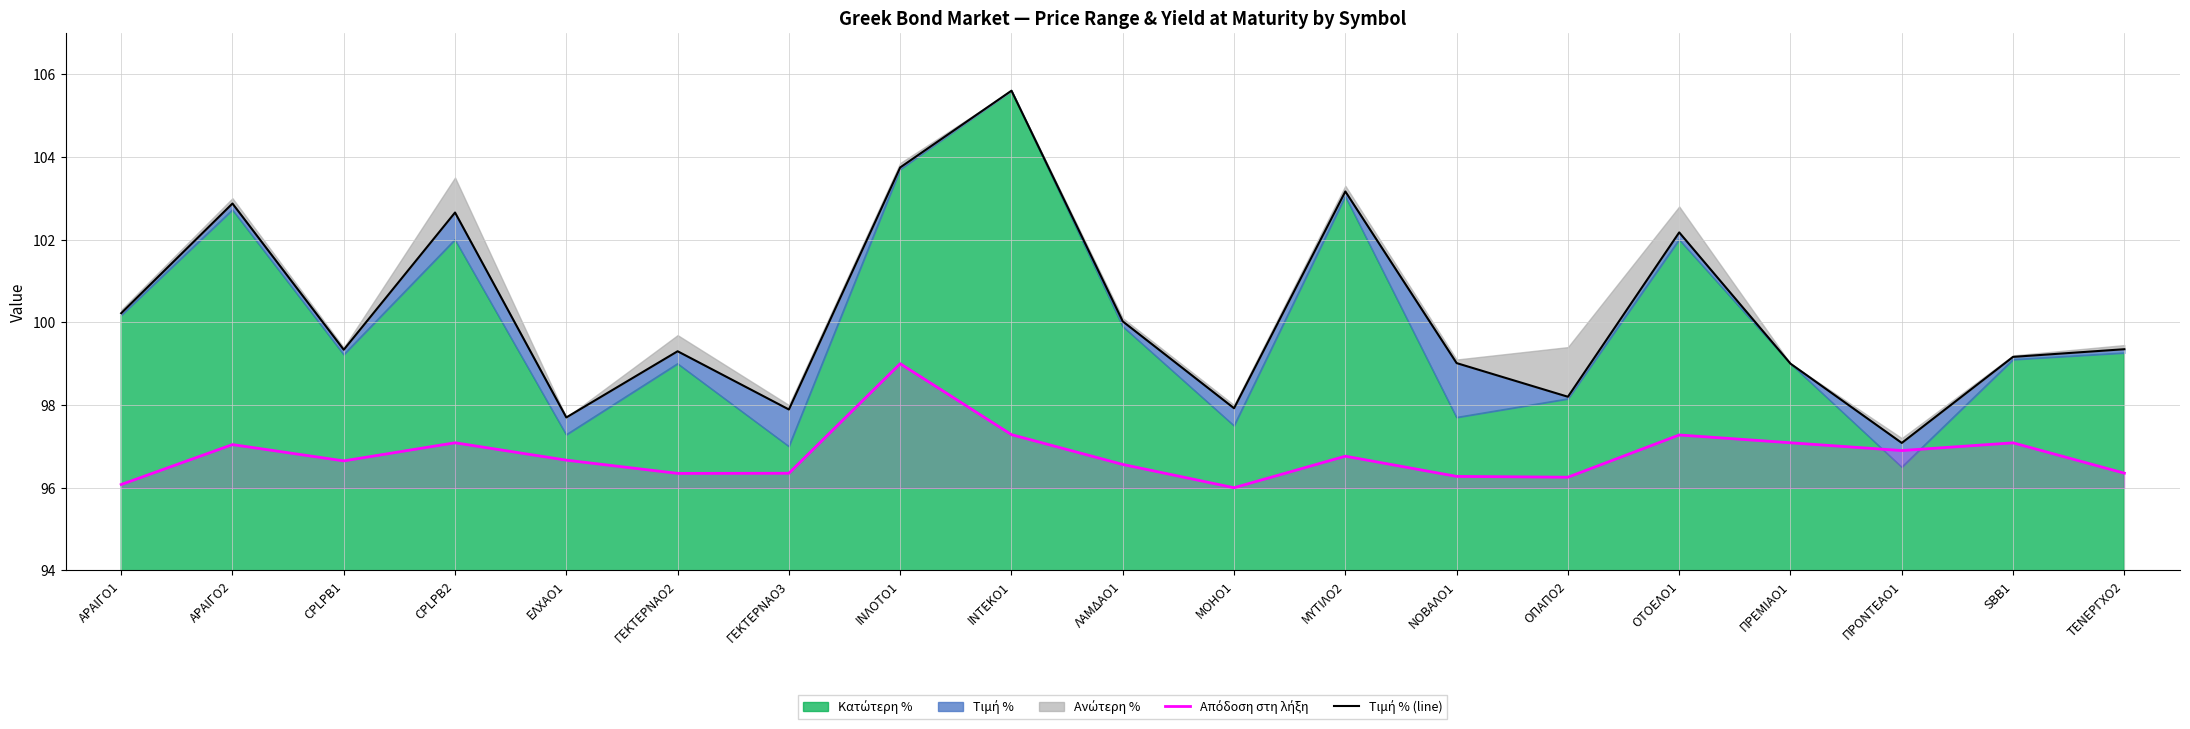

True or false: Τιμή % (line) and Απόδοση στη λήξη intersect in this chart.

False